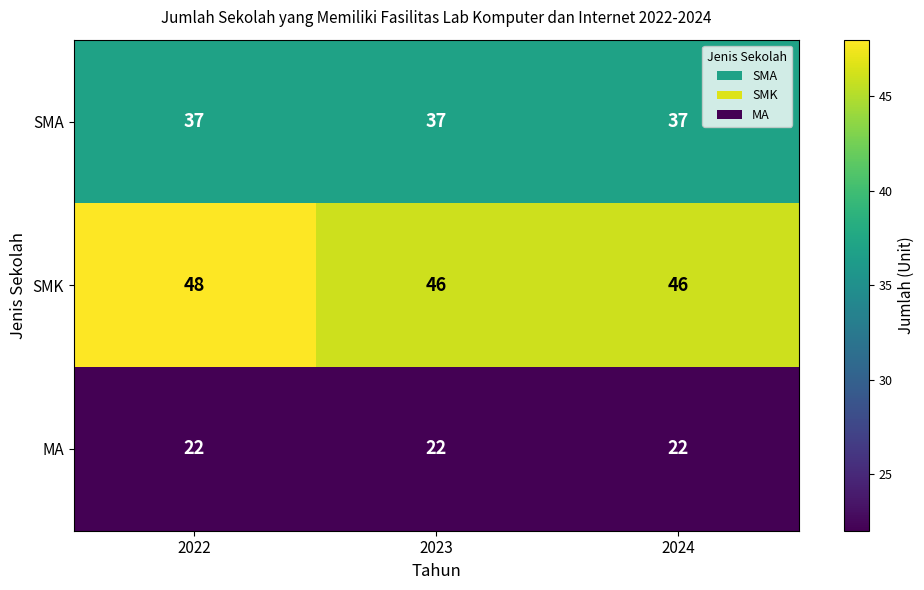

What is the greatest value displayed?

48